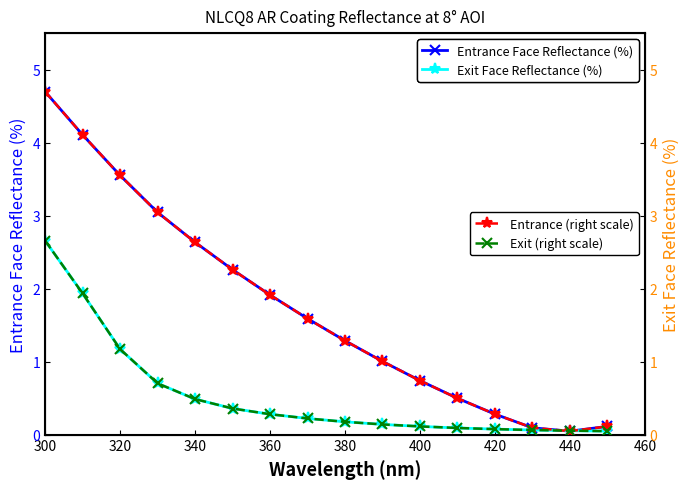

At which label does Entrance Face Reflectance (%) reach its minimum?

440